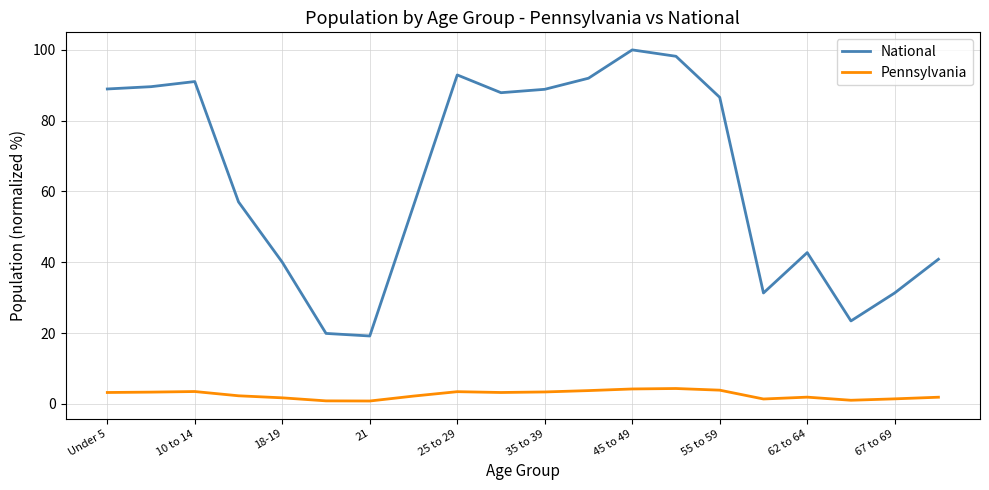

What is the difference between the maximum and minimum values in the Pennsylvania series?

3.5